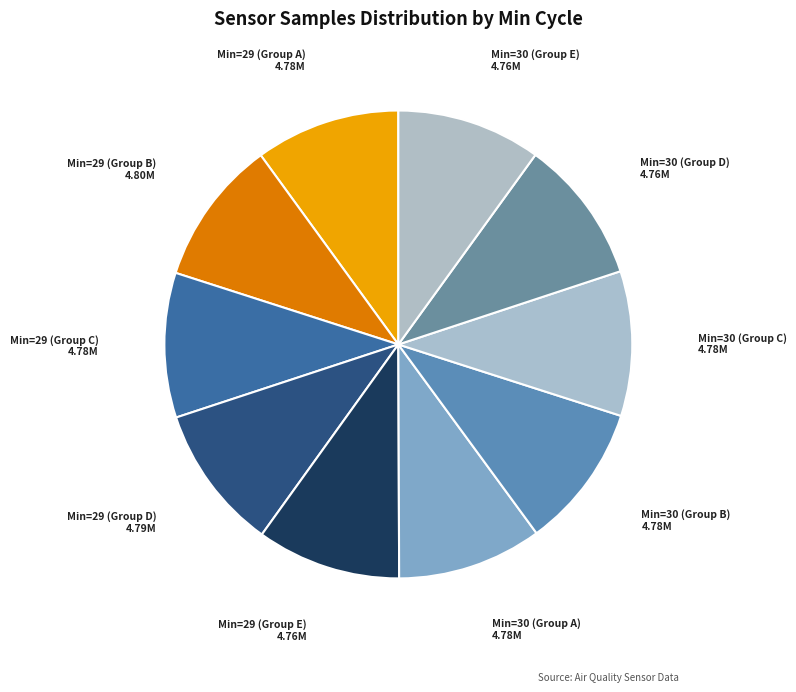

Count the number of slices in the pie.

10